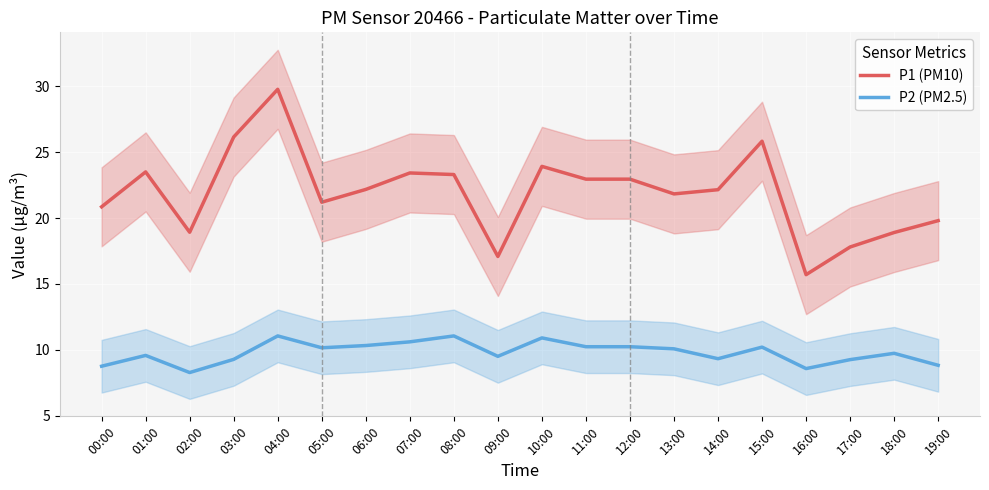

Reading right to left, list all the values displayed in this chart.

P1 (PM10): 19:00=19.8	18:00=18.9	17:00=17.8	16:00=15.7	15:00=25.8	14:00=22.1	13:00=21.8	12:00=22.9	11:00=22.9	10:00=23.9	09:00=17.1	08:00=23.3	07:00=23.4	06:00=22.2	05:00=21.2	04:00=29.8	03:00=26.1	02:00=18.9	01:00=23.5	00:00=20.9
P2 (PM2.5): 19:00=8.8	18:00=9.7	17:00=9.2	16:00=8.6	15:00=10.2	14:00=9.3	13:00=10.1	12:00=10.2	11:00=10.2	10:00=10.9	09:00=9.5	08:00=11.1	07:00=10.6	06:00=10.3	05:00=10.2	04:00=11.1	03:00=9.3	02:00=8.3	01:00=9.6	00:00=8.8